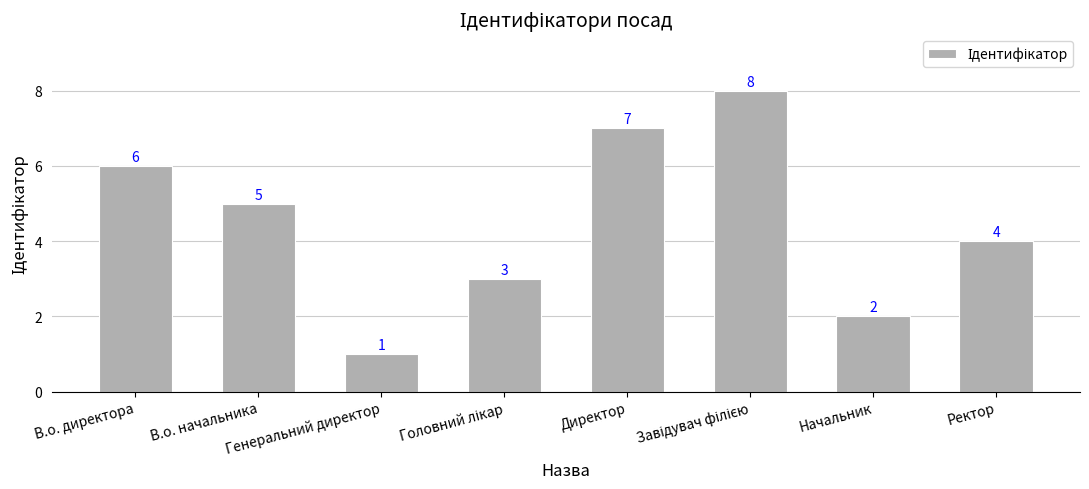

What is the sum of the values at Начальник and В.о. директора?

8